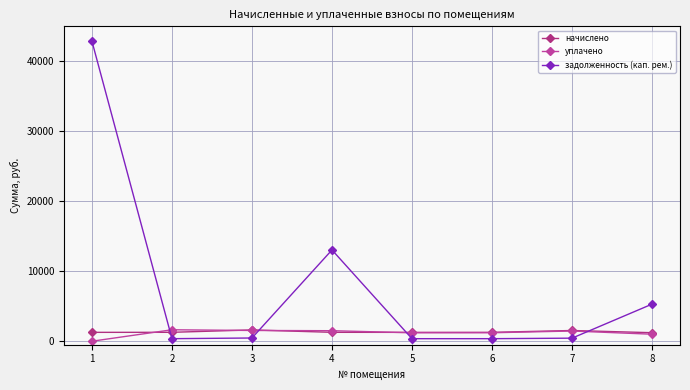

Rank the series at 1 from lowest to highest value.

уплачено, начислено, задолженность (кап. рем.)